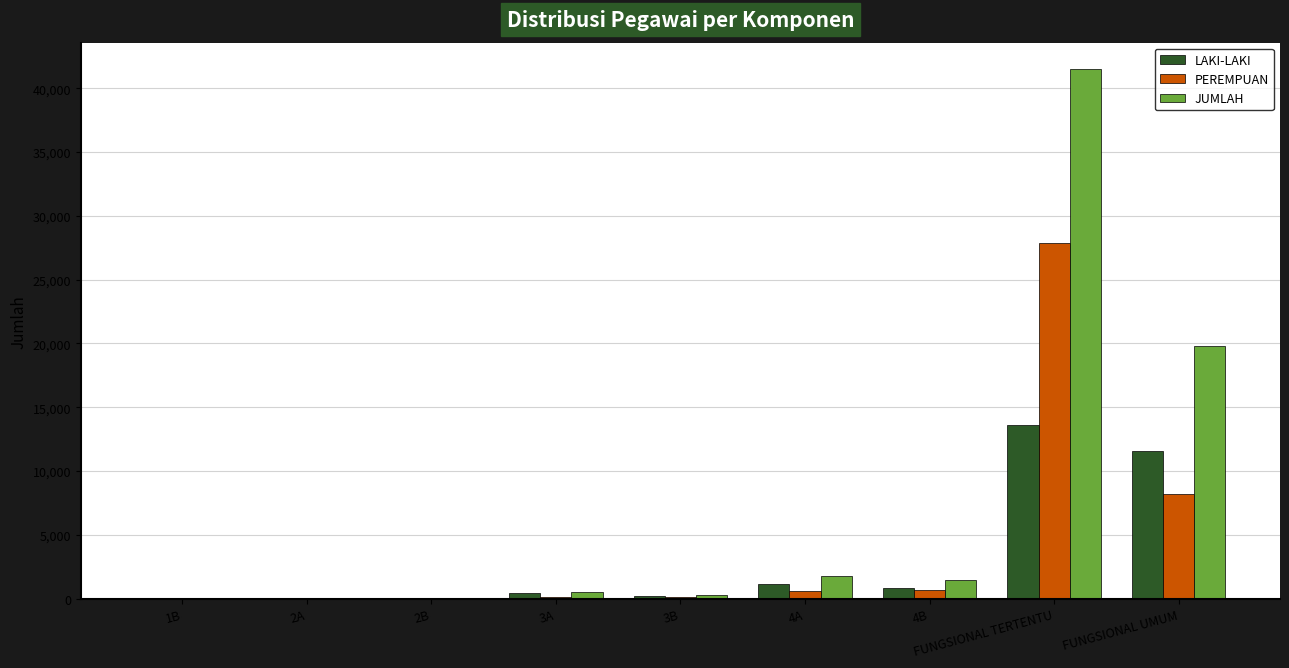

Which series has the largest total across all categories?

JUMLAH